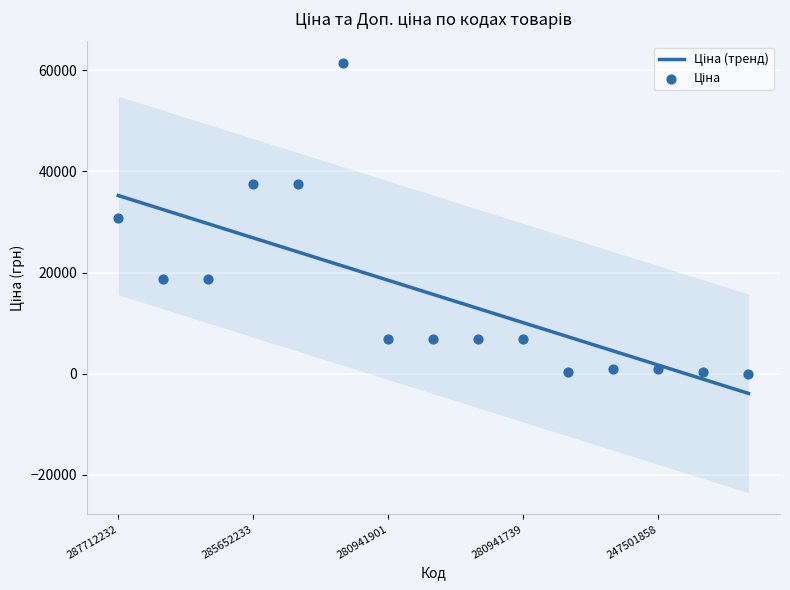

Is the value of Ціна at 10 greater than the value of Ціна (тренд) at 285652233?

No